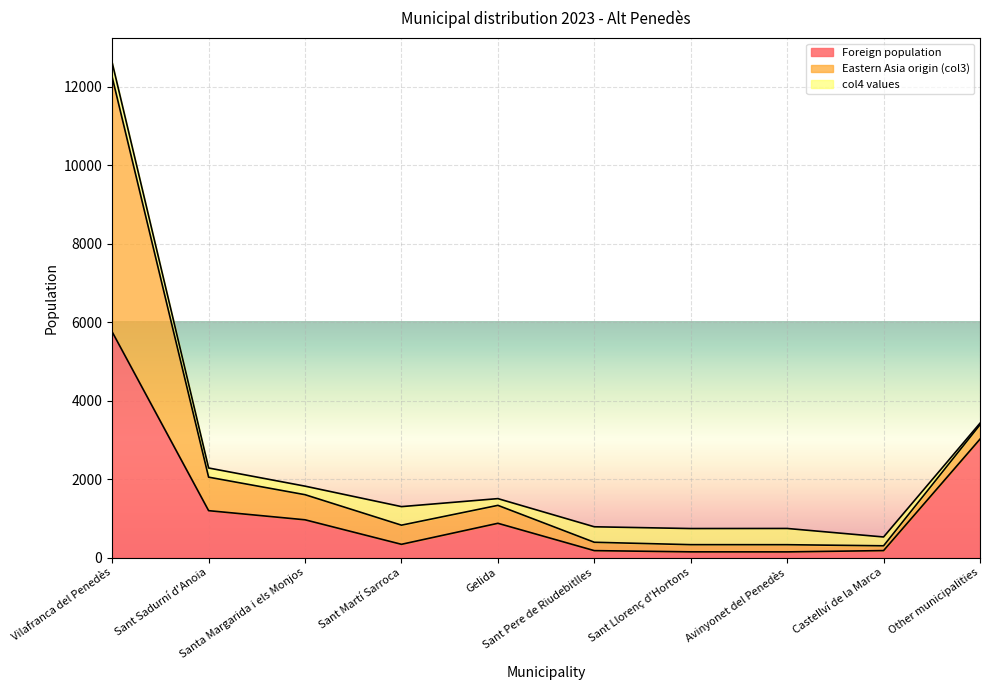

What position from the right is Vilafranca del Penedès?

10